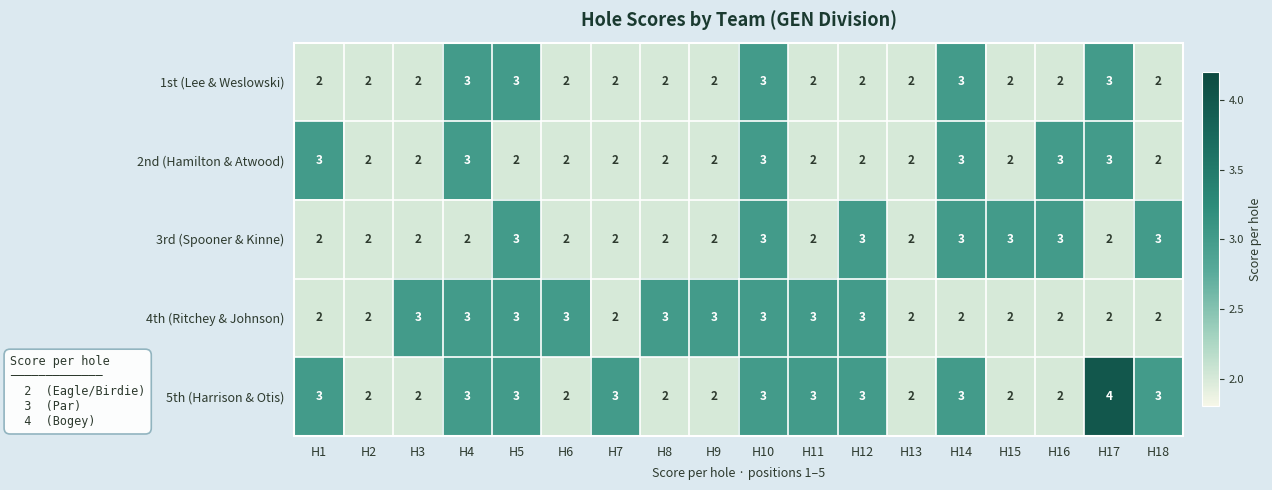

At which category does the chart reach its peak across all series?

H17